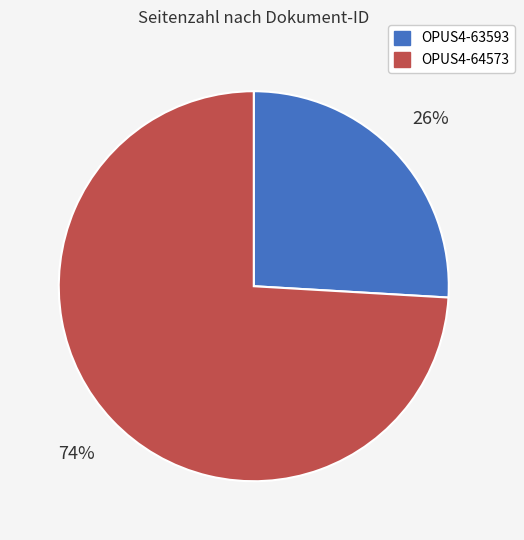

To the nearest percent, what is the combined percentage of OPUS4-64573 and OPUS4-63593?

100%